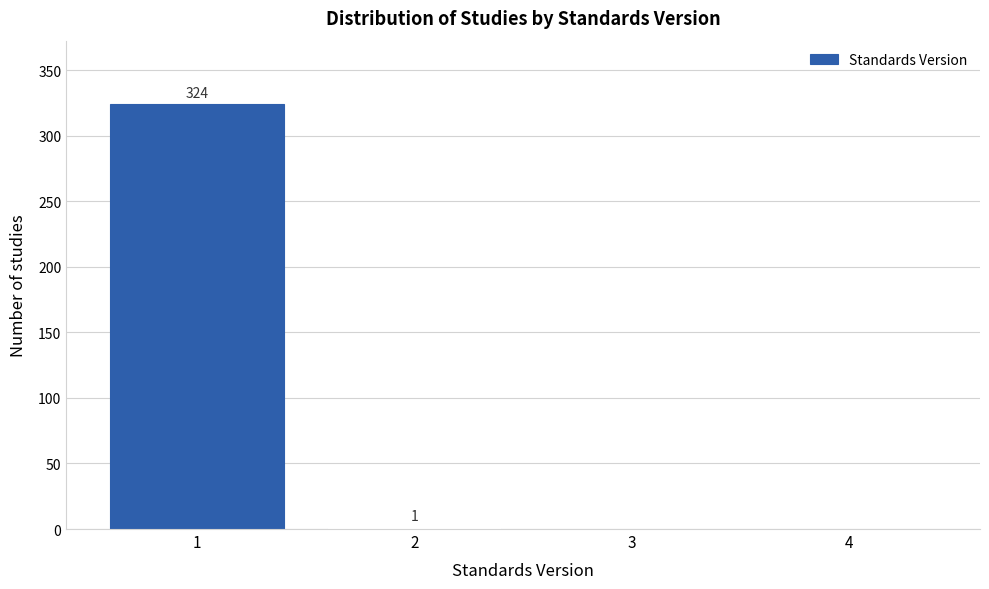

Over which range of the x-axis is the bar tallest?

0.5 to 1.5